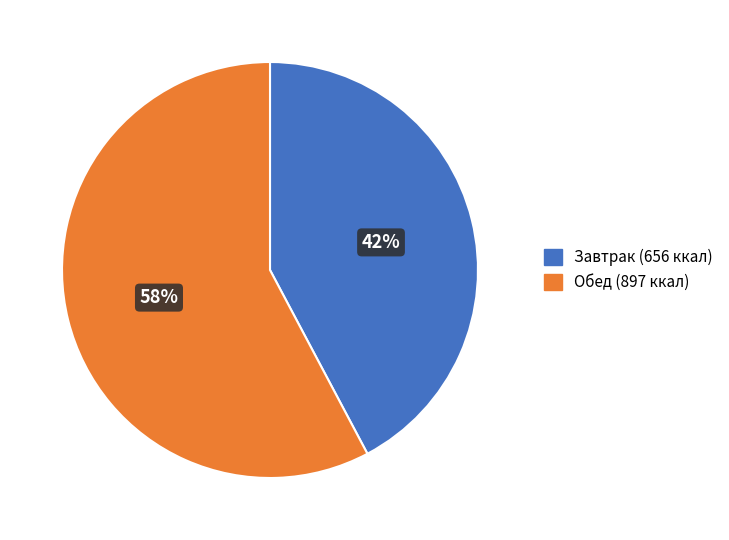

What is the largest slice in the pie chart?

Обед (897 ккал)